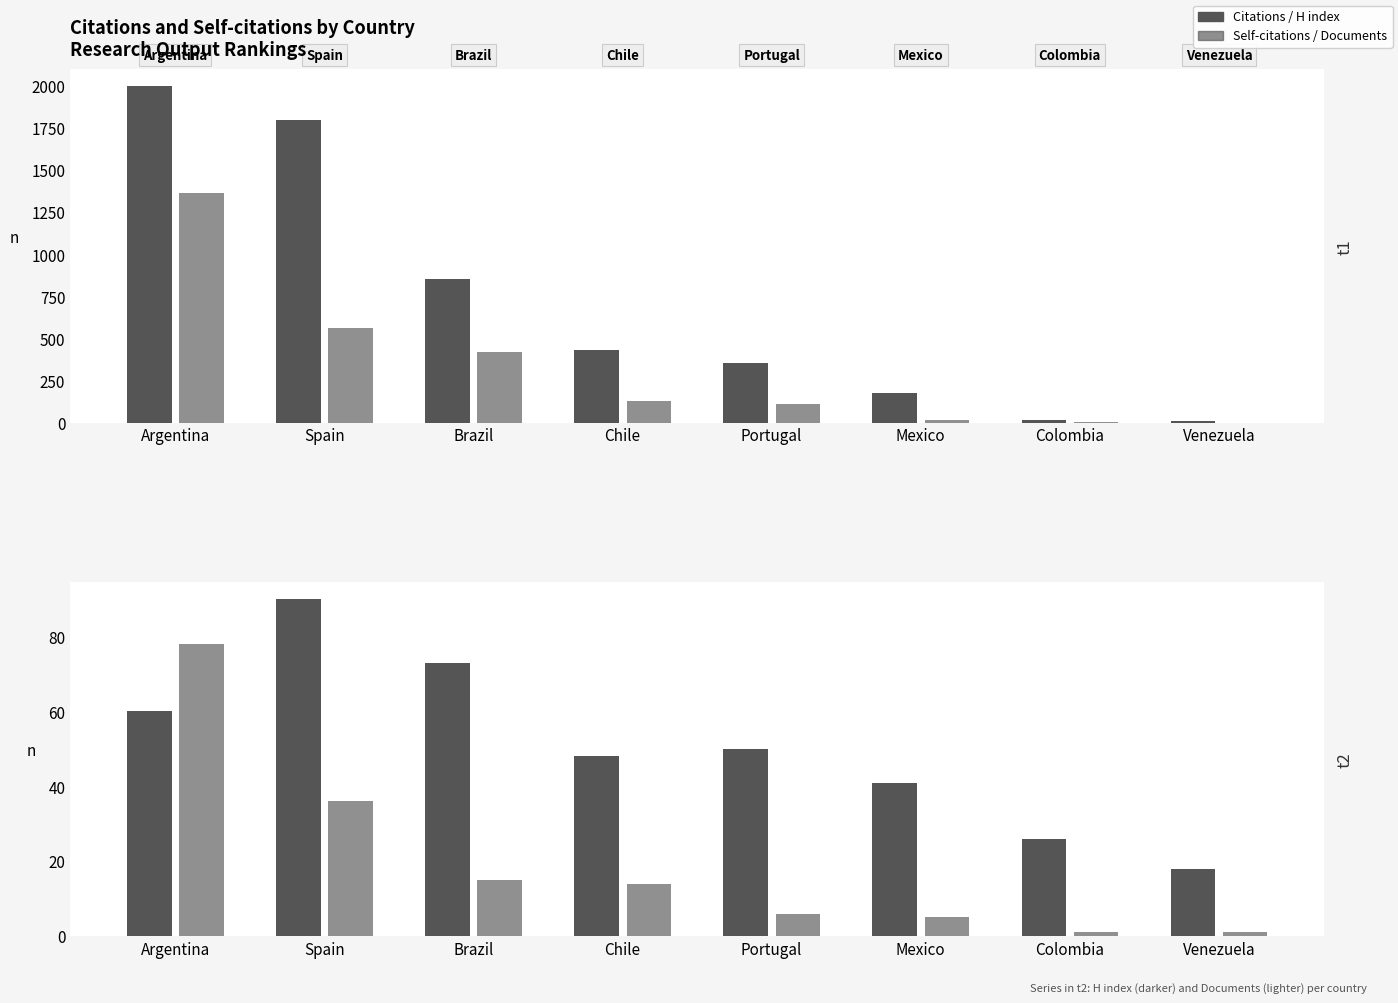

What is the greatest value displayed?

2000